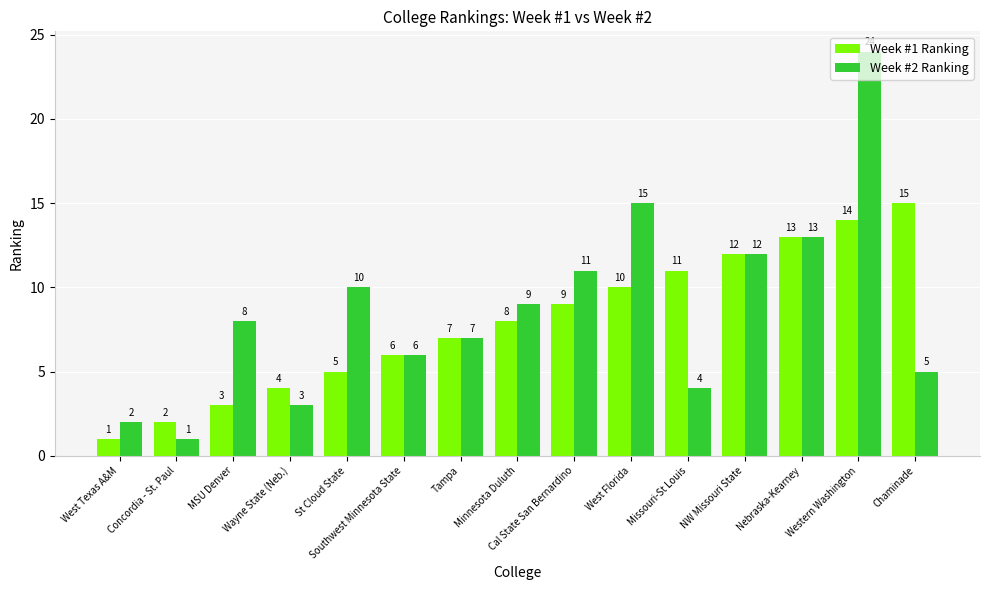

What position from the left is St Cloud State?

5